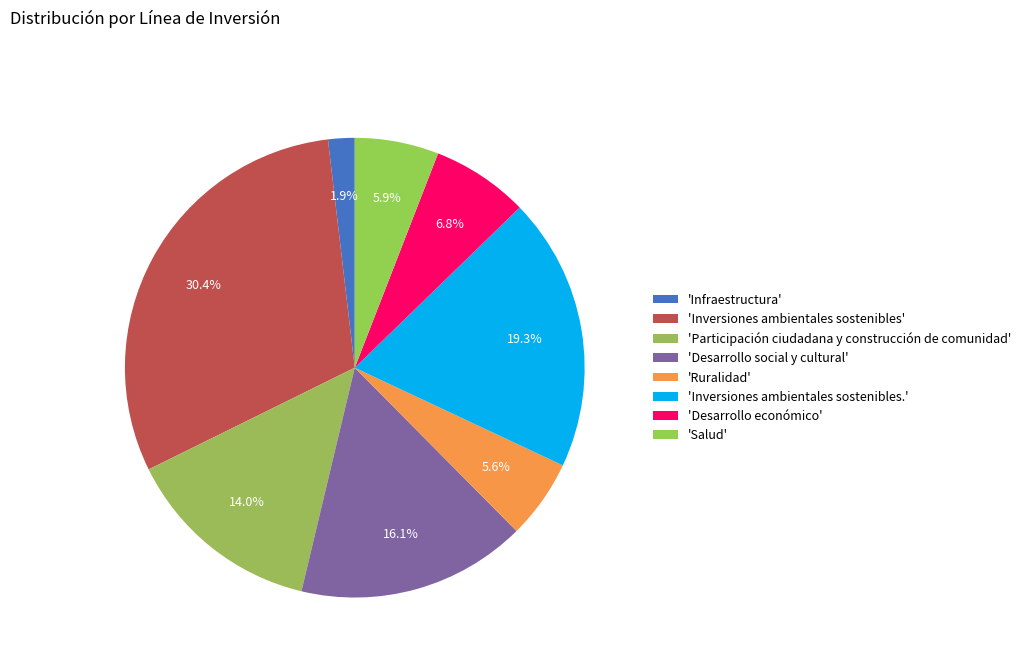

Rank the categories by value from lowest to highest.

Infraestructura, Ruralidad, Salud, Desarrollo económico, Participación ciudadana y construcción de comunidad, Desarrollo social y cultural, Inversiones ambientales sostenibles., Inversiones ambientales sostenibles